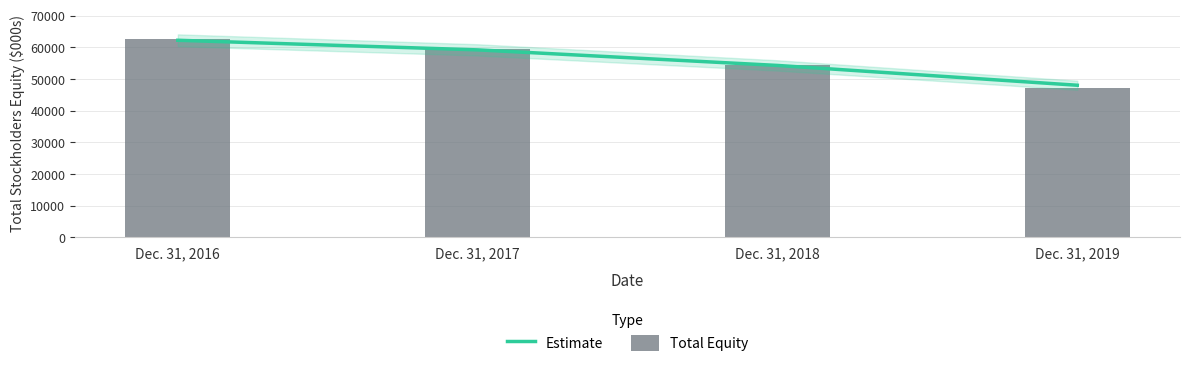

Rank the series by their average value, from highest to lowest.

Total Equity, Estimate